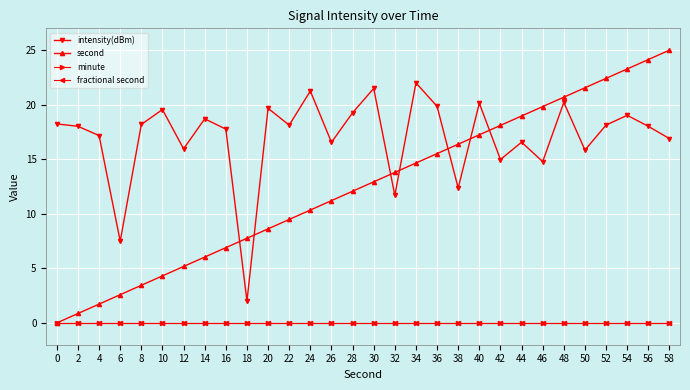

How many lines are shown in the chart?

4